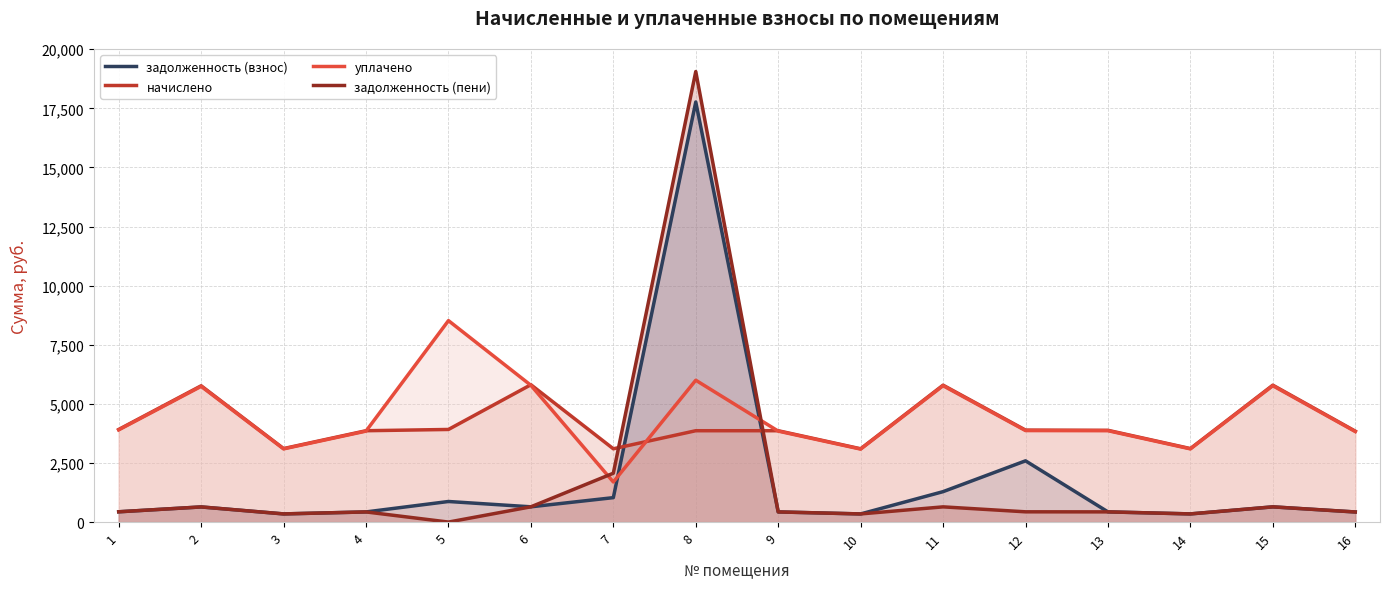

Between 9 and 16, which series saw the biggest shift?

начислено